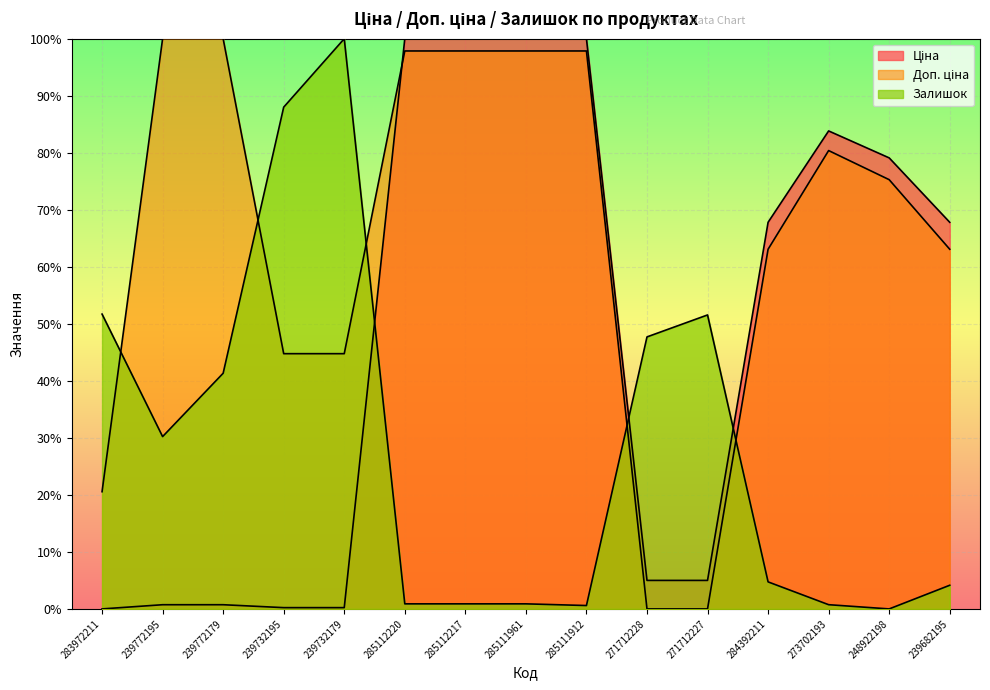

What is the approximate value of Доп. ціна at 283972211?

20.6